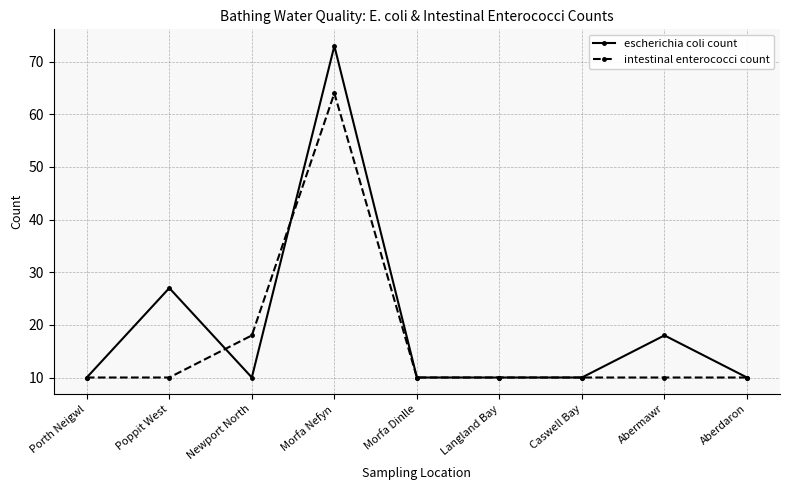

At which category does escherichia coli count reach its first local peak?

Poppit West